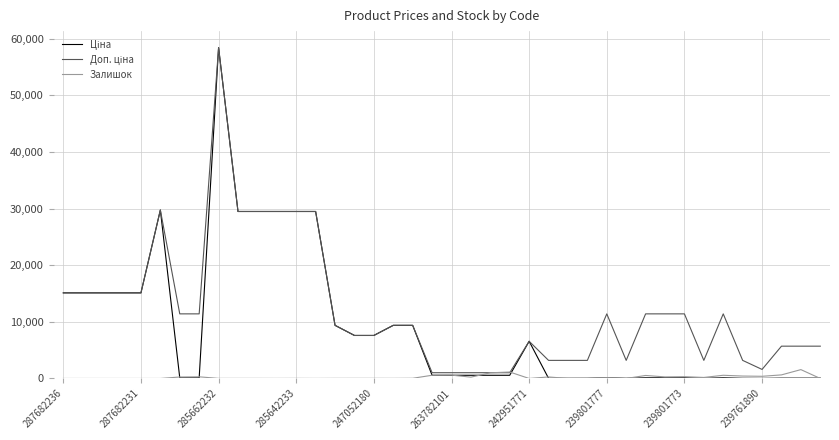

What is the greatest value displayed?

58426.5